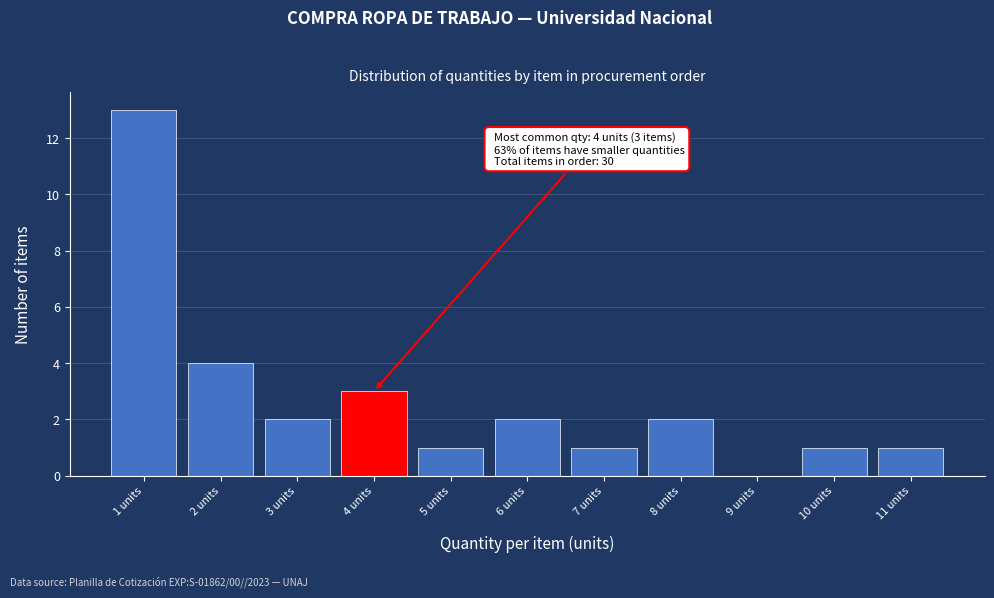

Reading left to right, extract all data points from this chart.

1 units=13	2 units=4	3 units=2	4 units=3	5 units=1	6 units=2	7 units=1	8 units=2	9 units=0	10 units=1	11 units=1